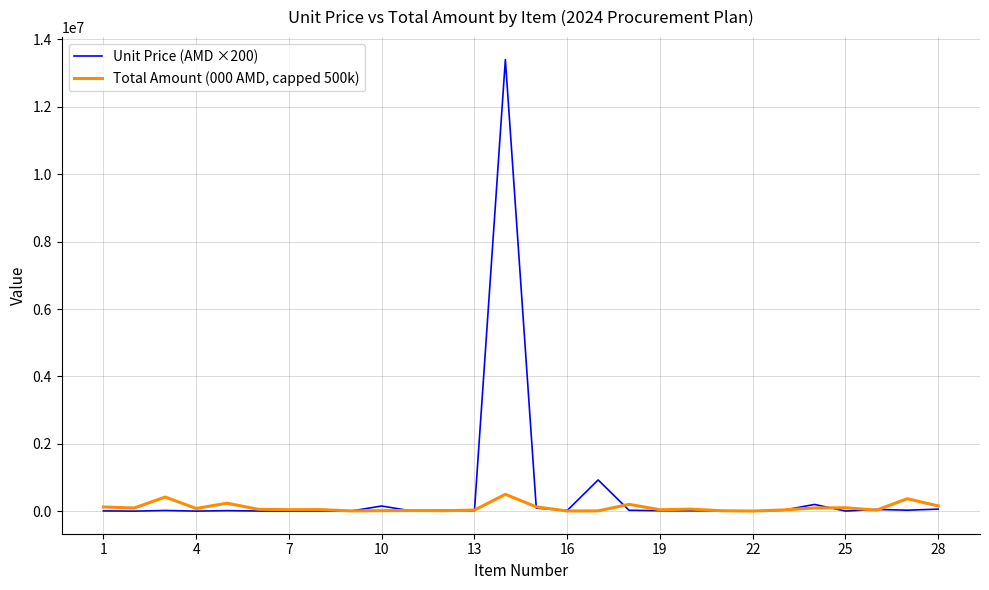

At how many categories does at least one series exceed 9885027?

1